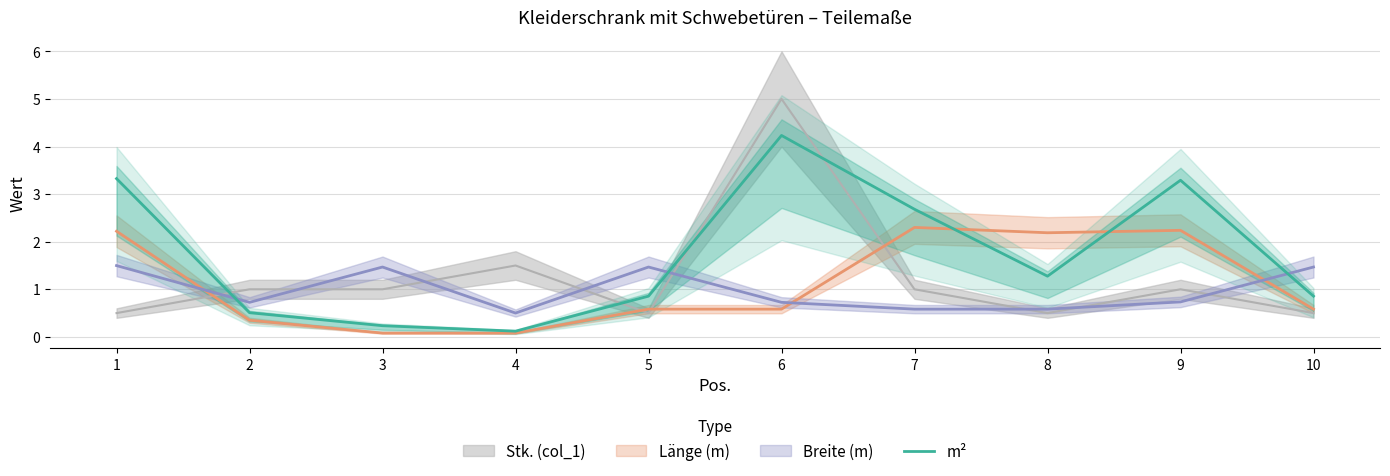

Is it true that m² equals 5.0 at 9?

False